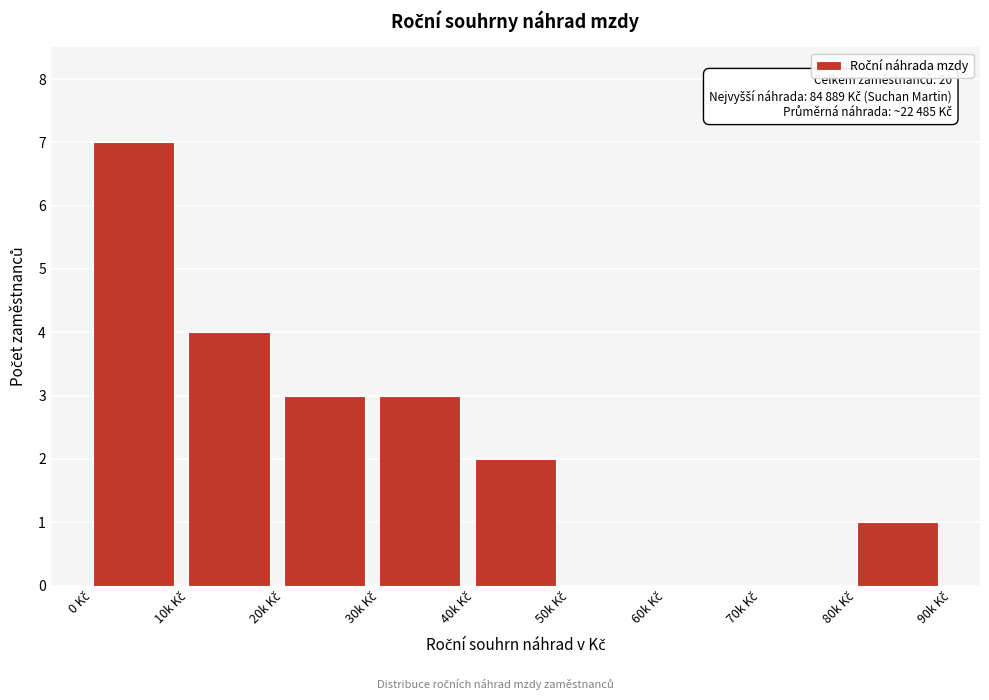

What is the sum of all values?

20